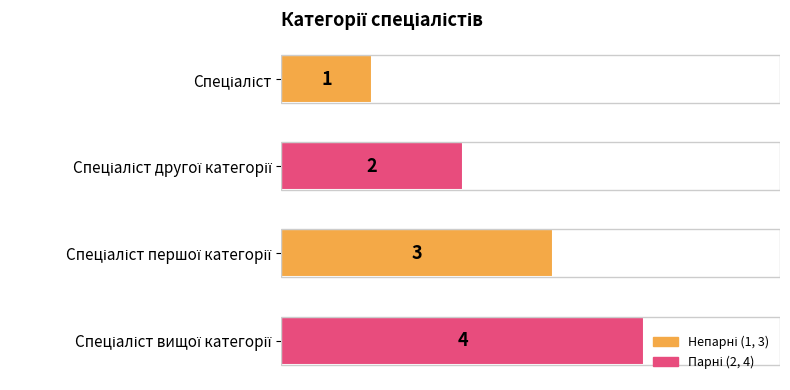

How many data points does each series have?

4